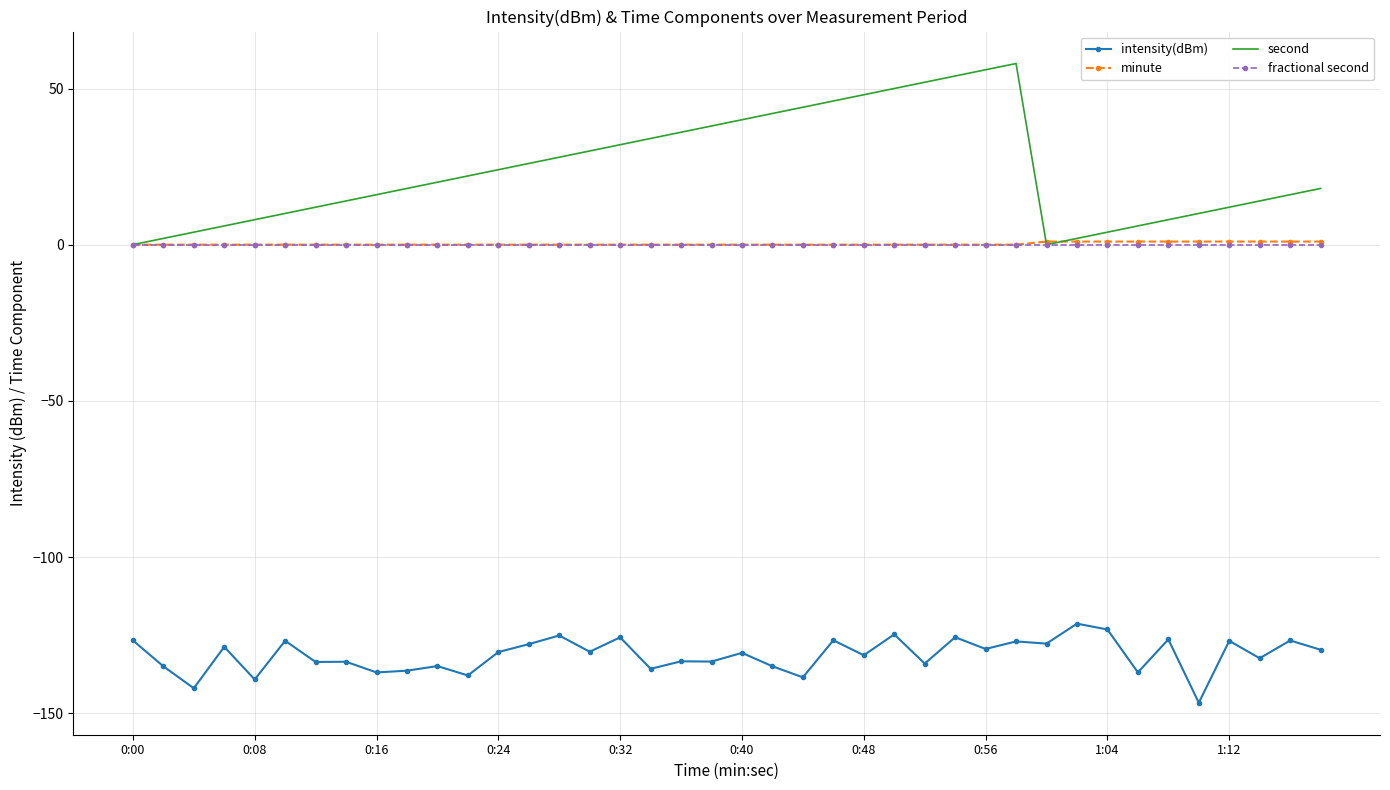

What is the minimum value shown in the chart?

-146.7